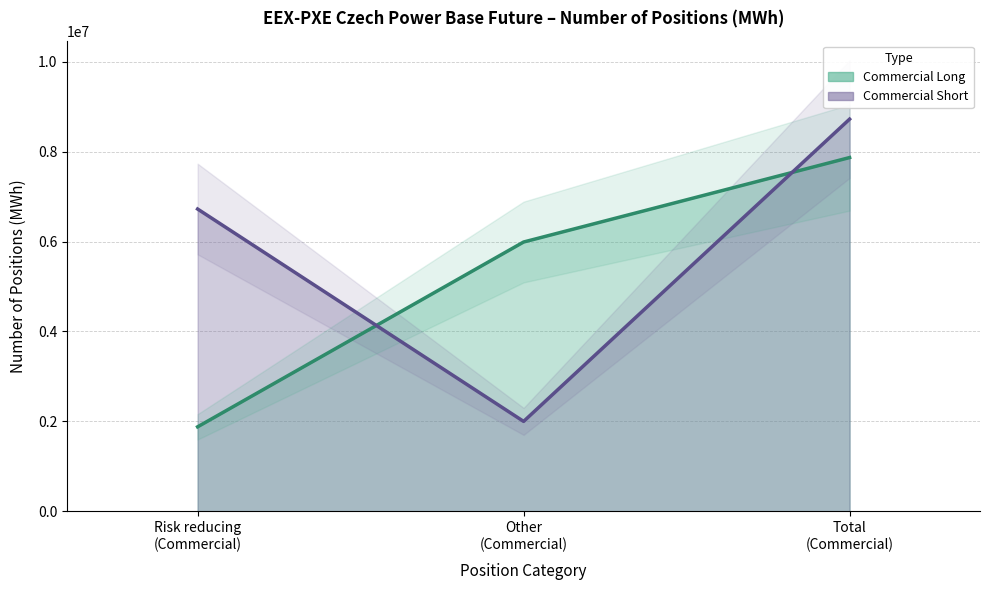

Does the chart have visible grid lines?

Yes